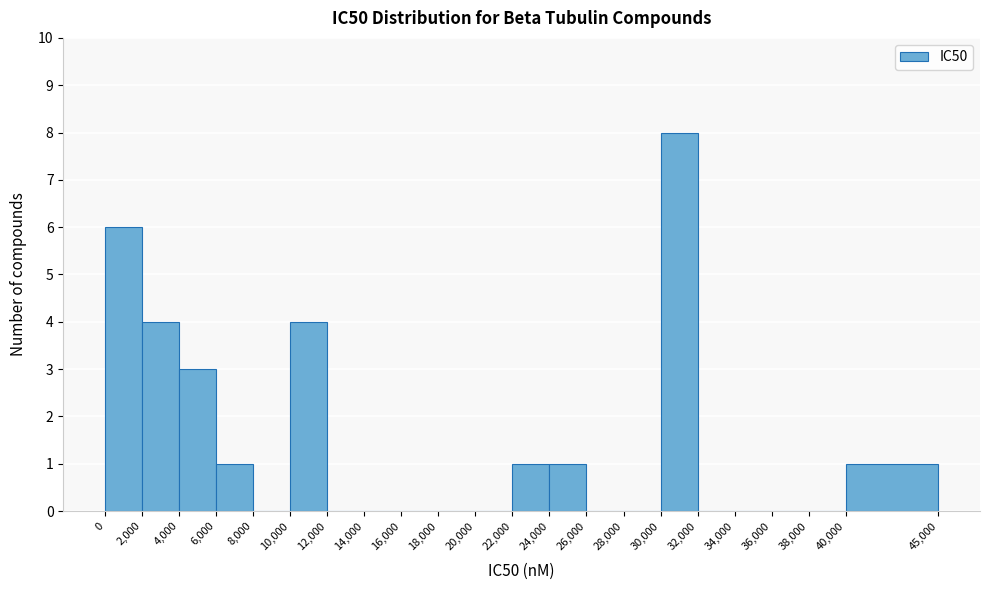

What is the height of the bar covering 2,000 to 4,000 on the x-axis? The values are not printed on the chart, so give them approximately, as read against the axis.

4